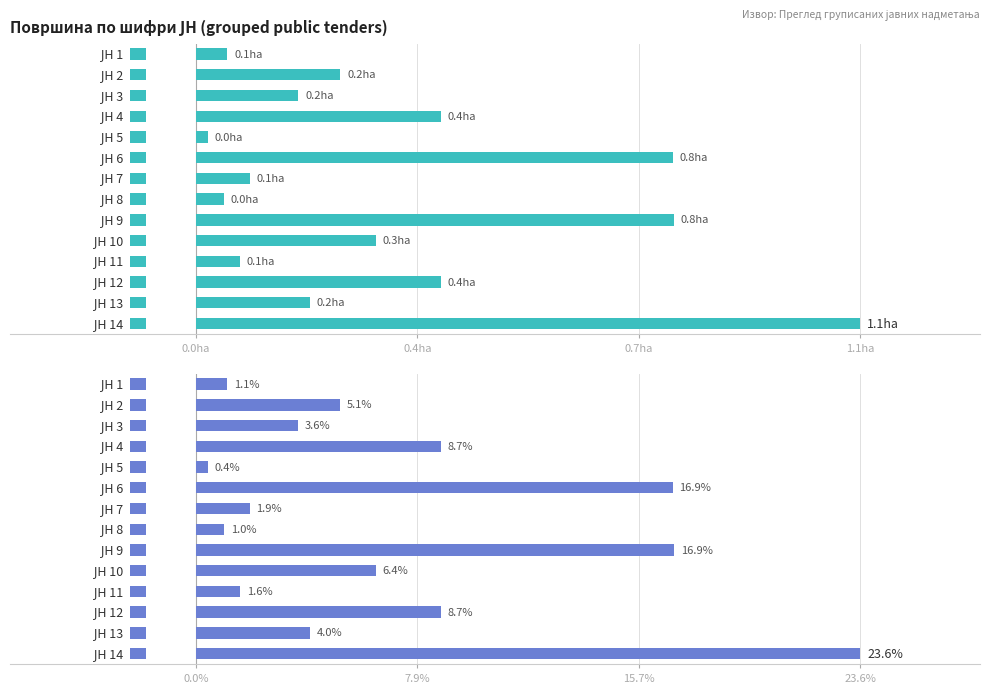

How many distinct data groups are displayed?

1